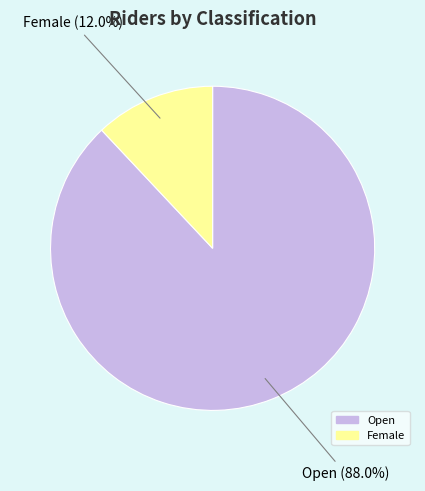

Is the sum of Female and Open greater than half?

Yes